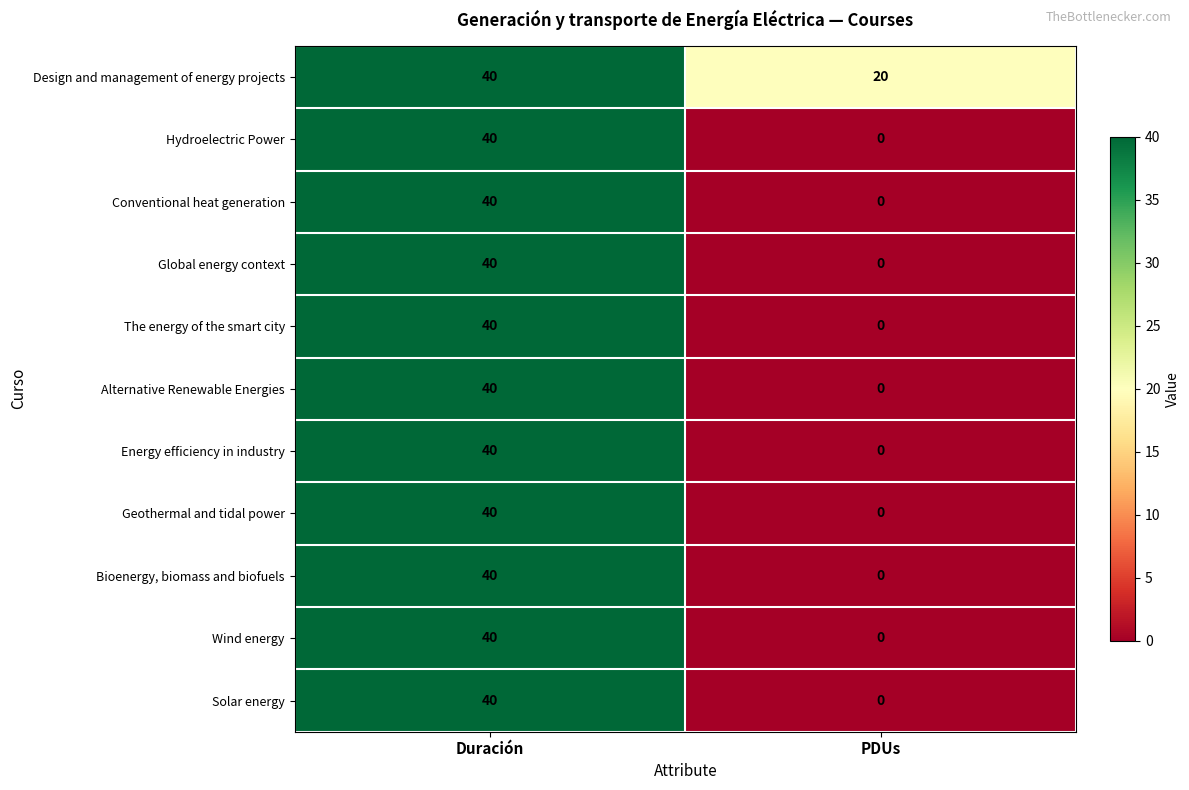

Which category has the highest value across all series?

Duración